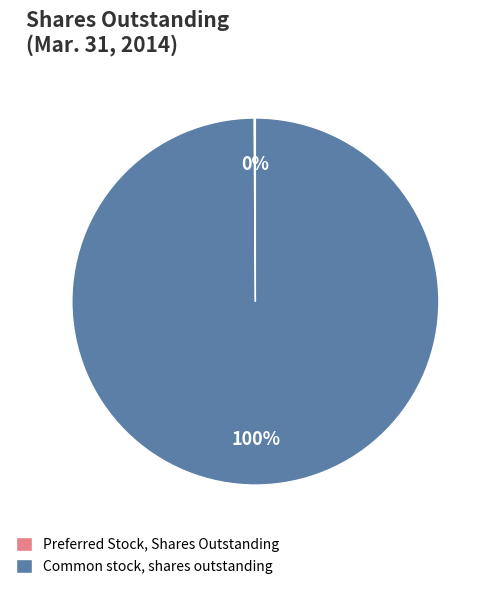

Which category has the biggest portion of the pie?

Common stock, shares outstanding